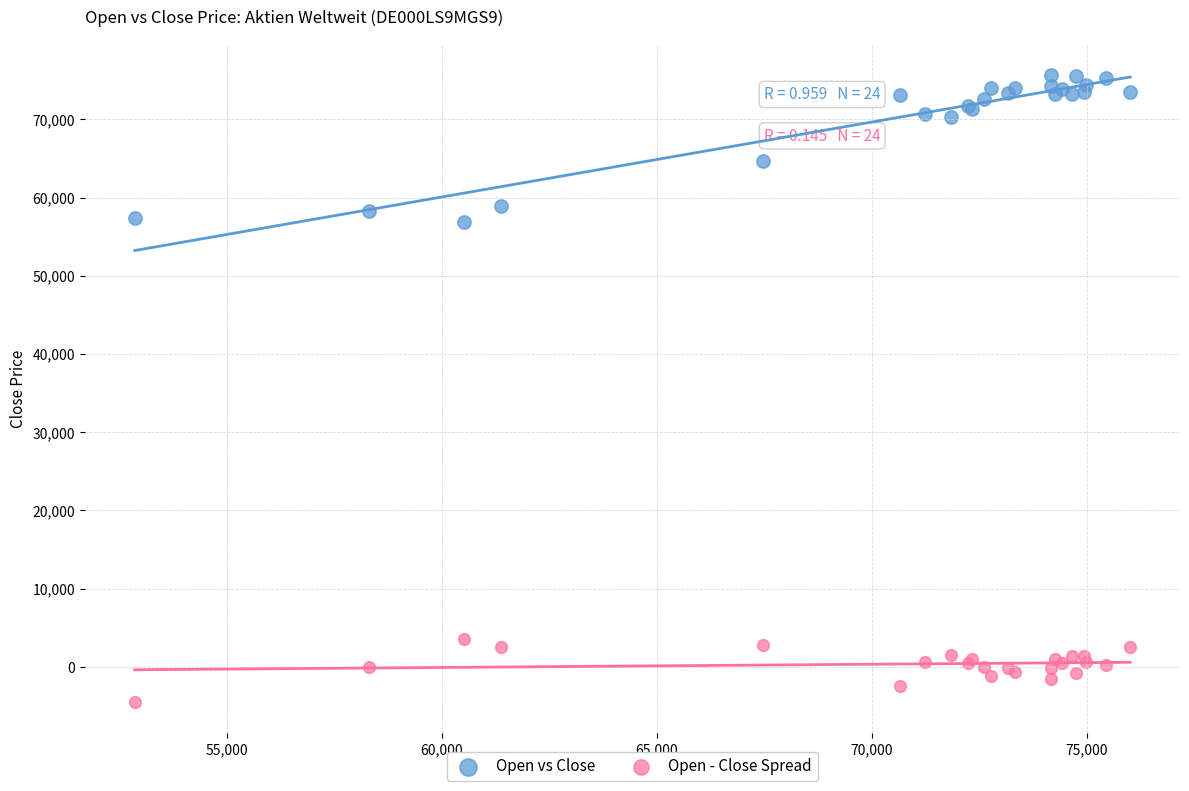

Which series reaches the maximum Y coordinate?

Open vs Close